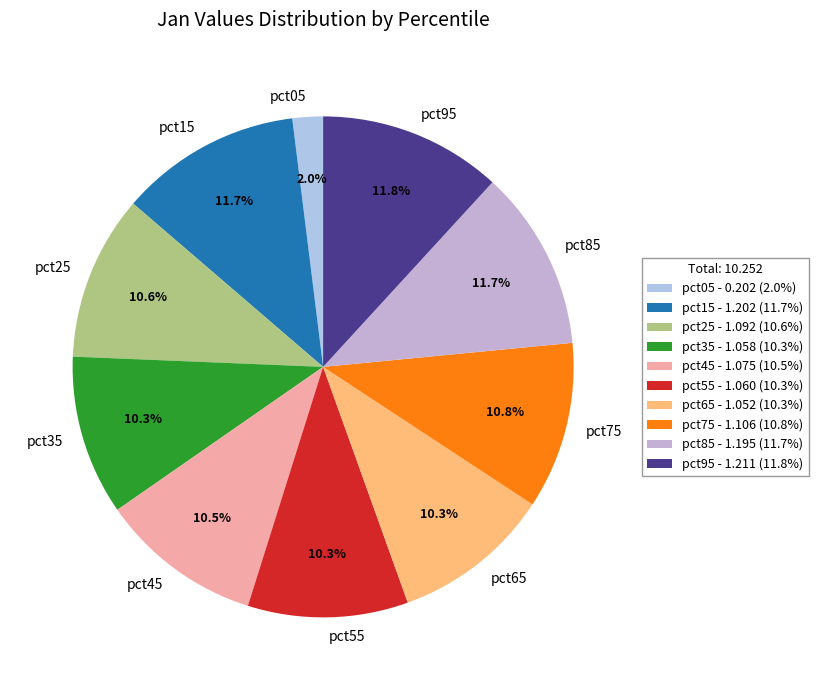

Which category has the smallest portion of the pie?

pct05